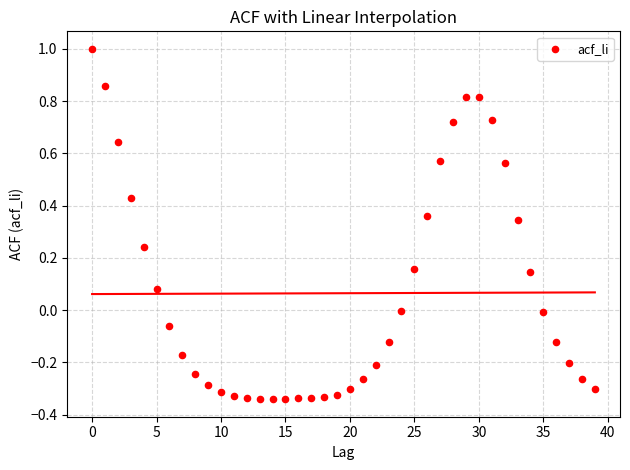

What is the range of Y values (max minus min)?

1.3